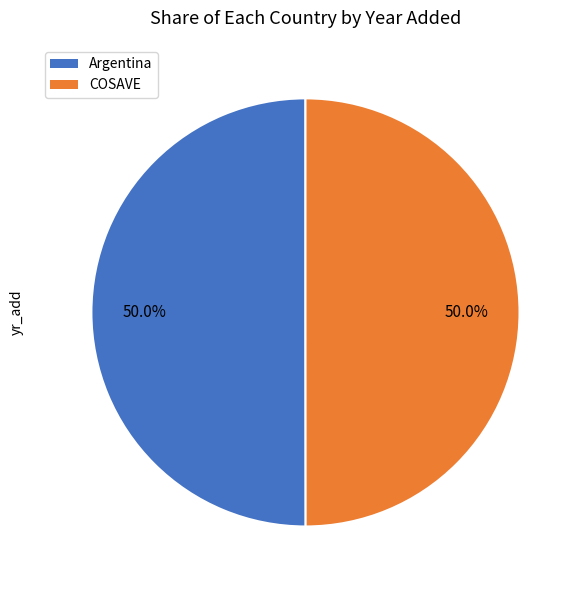

What percentage is NOT represented by COSAVE?

50.0%